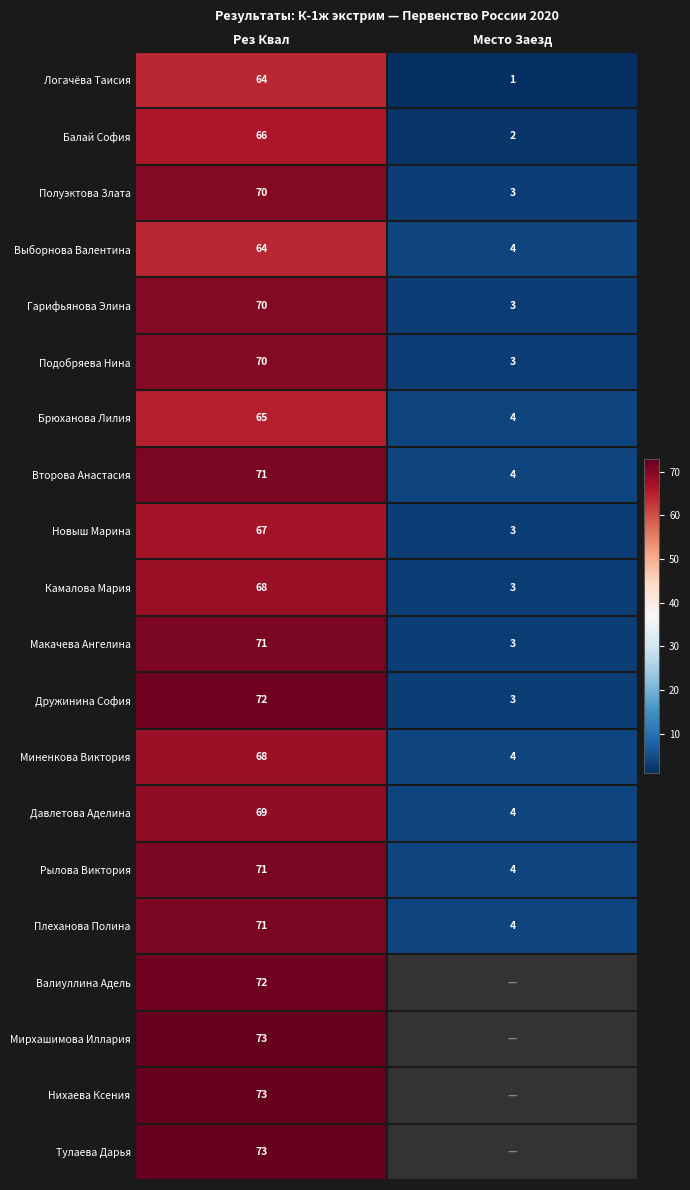

How many series are shown in this chart?

20